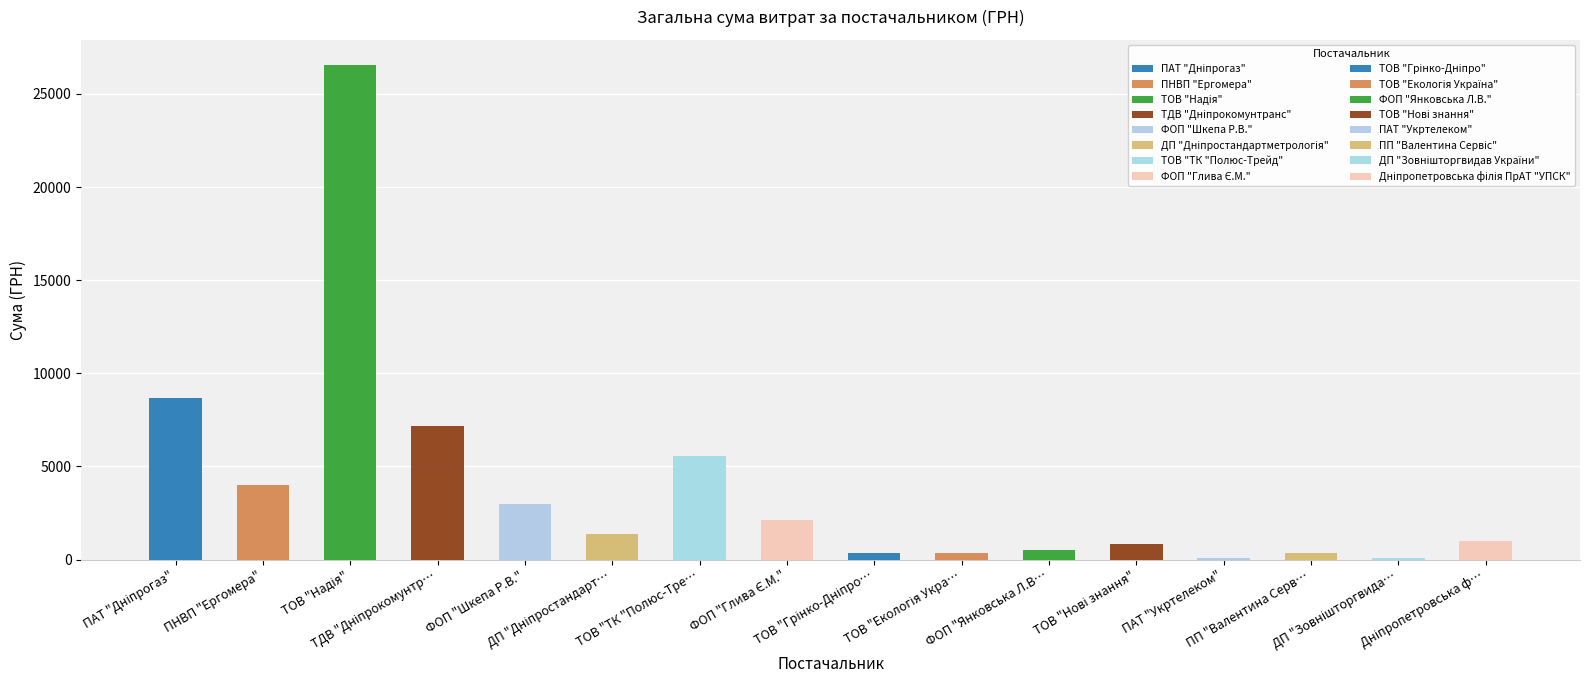

Rank the categories by value from highest to lowest.

ТОВ "Надія", ПАТ "Дніпрогаз", ТДВ "Дніпрокомунтранс", ТОВ "ТК "Полюс-Трейд", ПНВП "Ергомера" , ФОП "Шкепа Р.В.", ФОП "Глива Є.М.", ДП "Дніпростандартметрологія", Дніпропетровська філія ПрАТ "УПСК", ТОВ "Нові знання", ФОП "Янковська Л.В.", ТОВ "Екологія Україна", ТОВ "Грінко-Дніпро", ПП "Валентина Сервіс", ПАТ "Укртелеком", ДП "Зовнішторгвидав України"